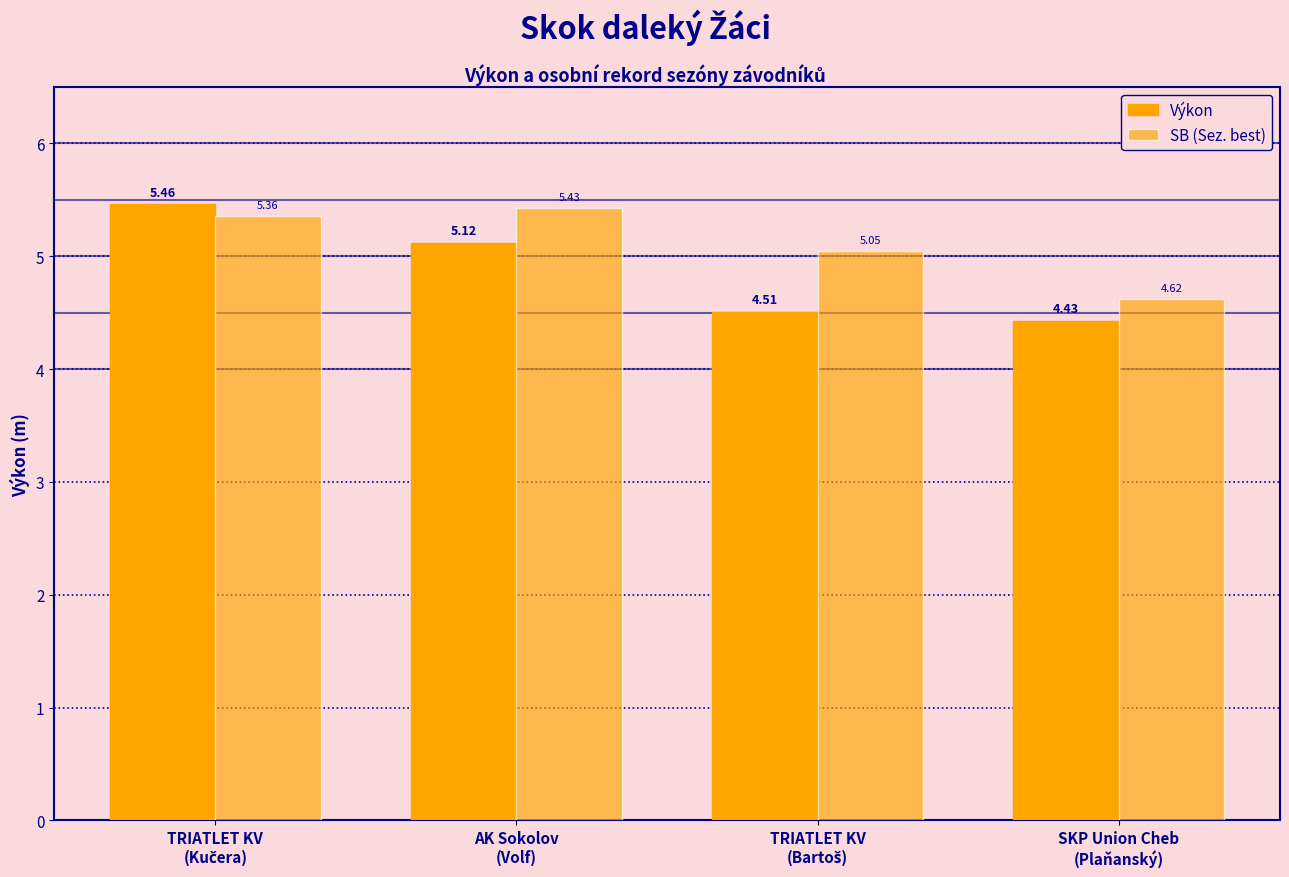

At how many categories does at least one series exceed 5?

3